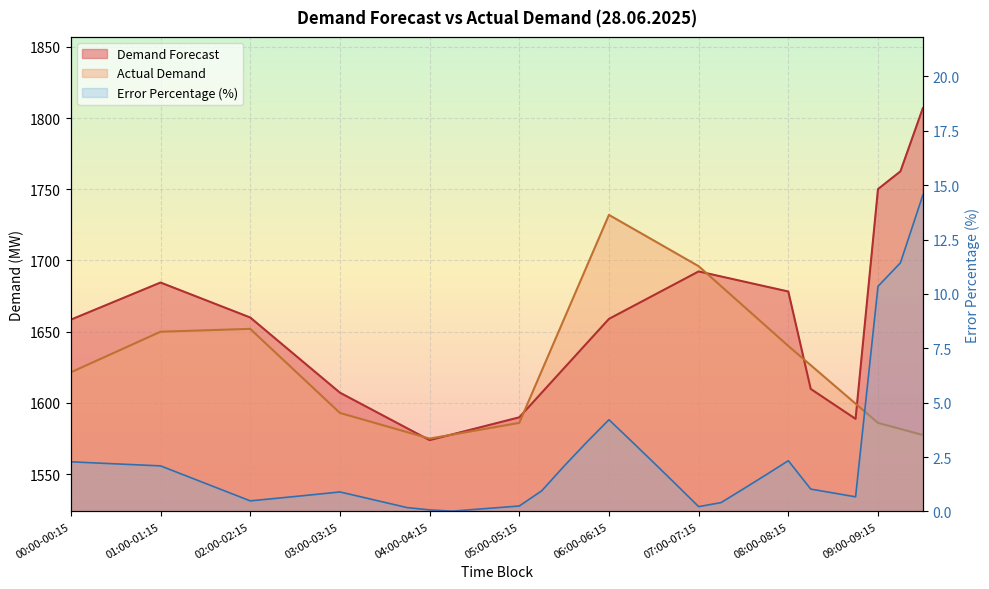

How many data points does each series have?

39